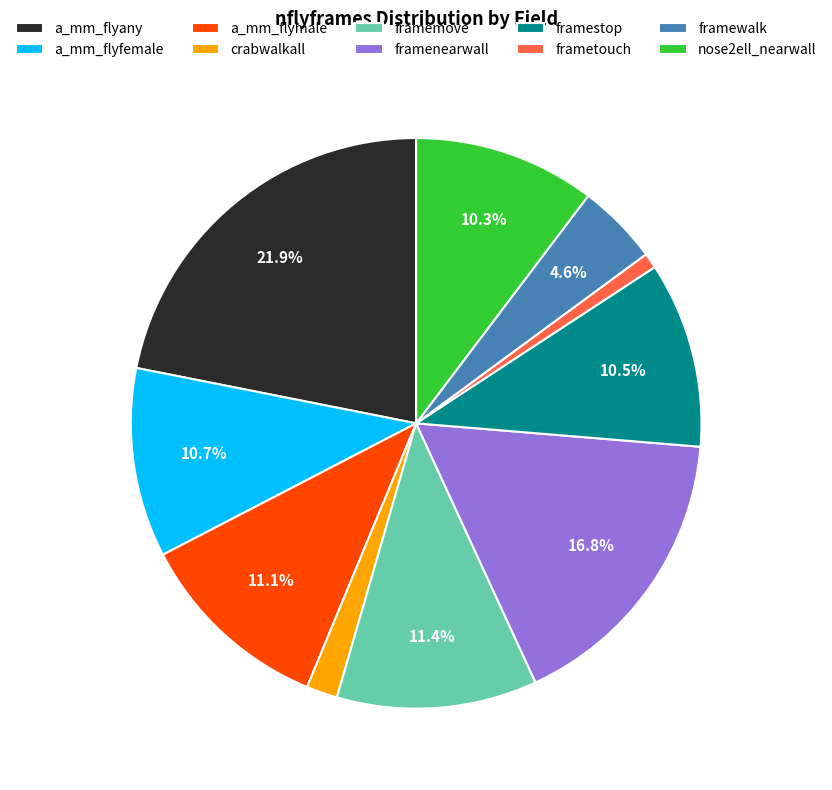

Combined, do framewalk and nose2ell_nearwall account for over 50%?

No